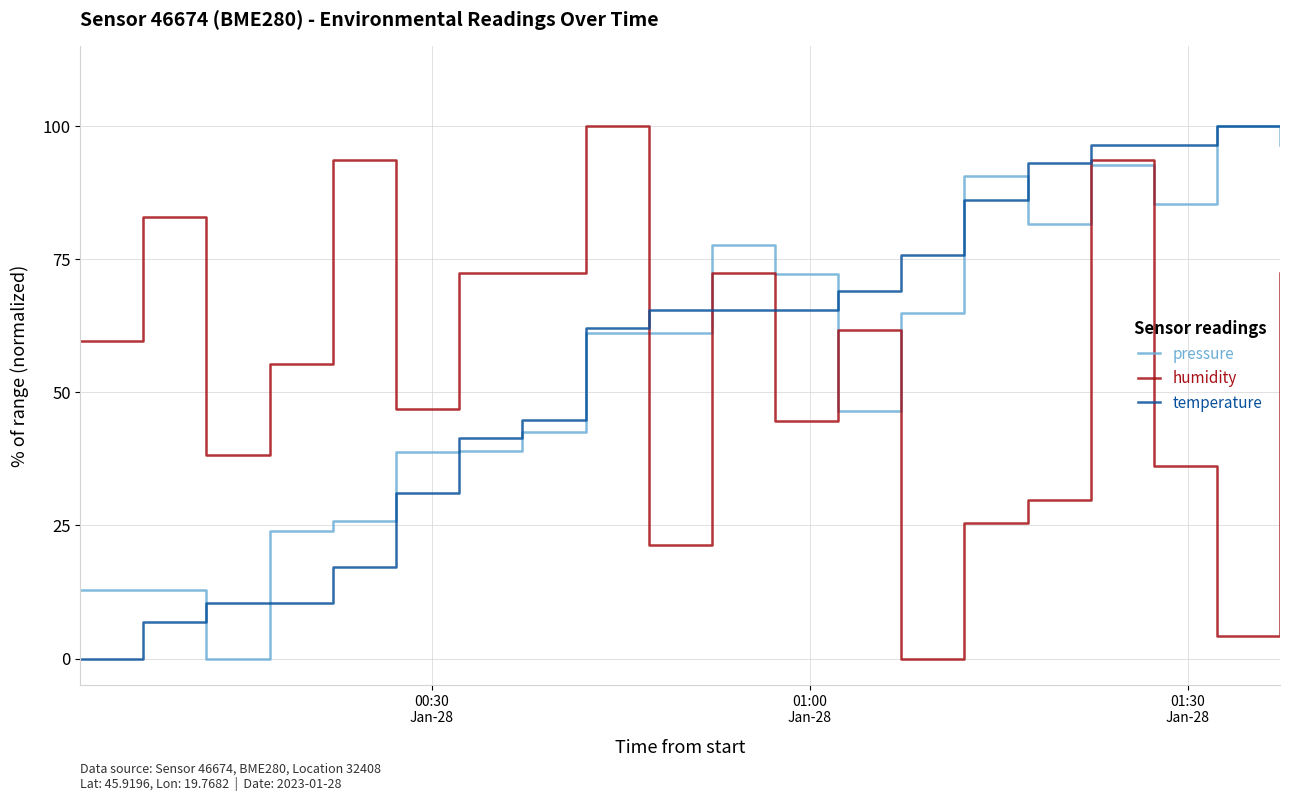

How many intersections are there between temperature and humidity?

3